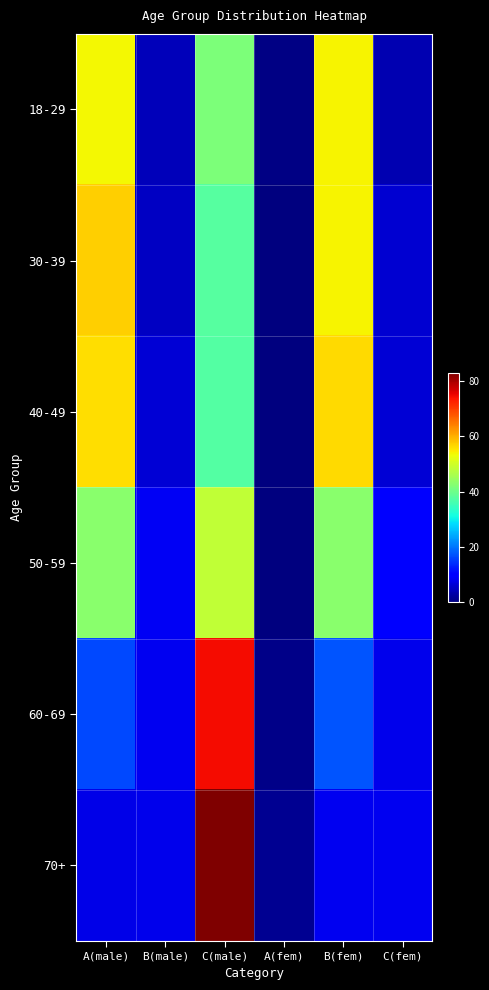

Reading left to right, what are all the values shown in this chart?

18-29: A(male)=53.6	B(male)=4.3	C(male)=41.6	A(fem)=0.5	B(fem)=54.0	C(fem)=3.6
30-39: A(male)=57.1	B(male)=5.1	C(male)=37.7	A(fem)=0.0	B(fem)=53.9	C(fem)=5.9
40-49: A(male)=55.8	B(male)=6.3	C(male)=37.6	A(fem)=0.3	B(fem)=56.3	C(fem)=6.2
50-59: A(male)=42.9	B(male)=8.6	C(male)=48.4	A(fem)=0.1	B(fem)=43.1	C(fem)=9.6
60-69: A(male)=16.3	B(male)=8.3	C(male)=74.5	A(fem)=0.9	B(fem)=17.5	C(fem)=7.8
70+: A(male)=7.7	B(male)=7.8	C(male)=83.0	A(fem)=1.5	B(fem)=8.3	C(fem)=8.3